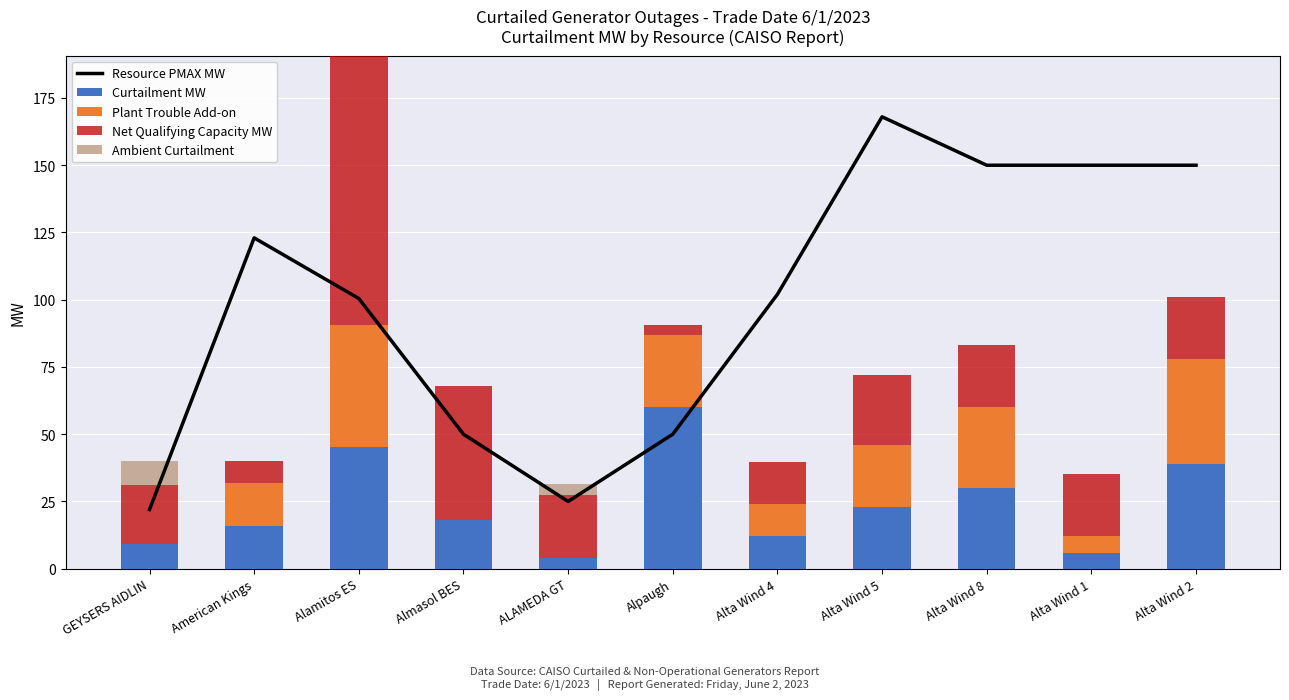

At which label does Plant Trouble Add-on reach its peak?

Alamitos ES